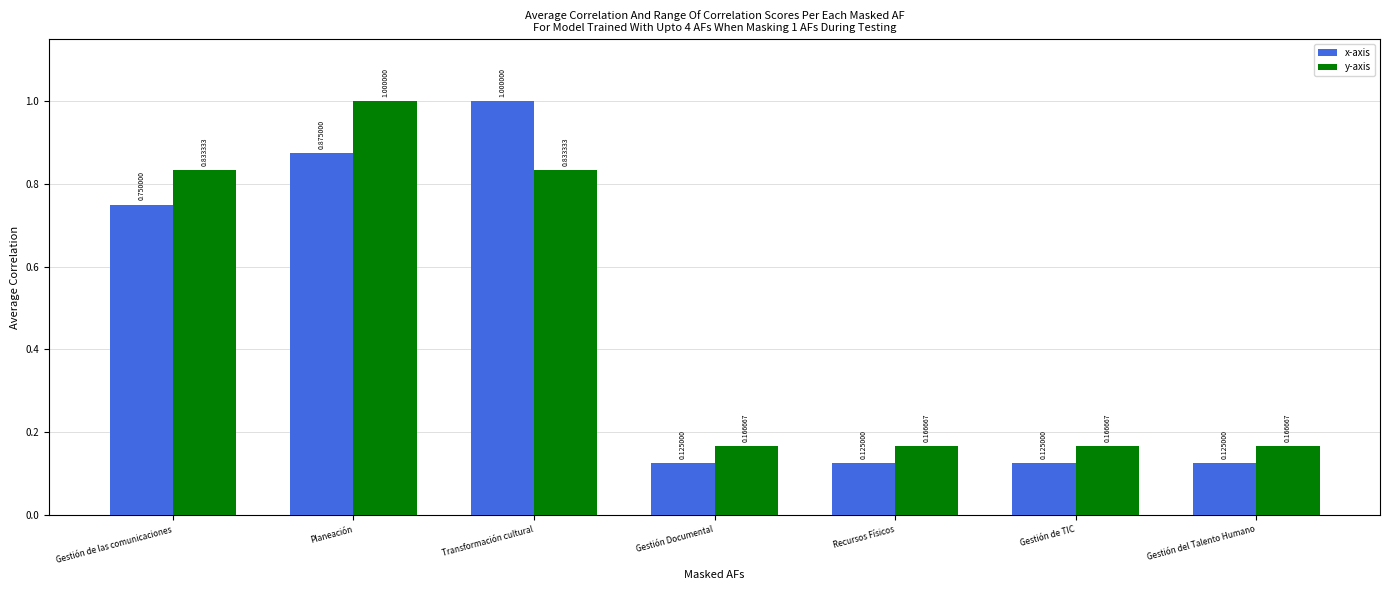

Between Gestión de las comunicaciones and Recursos Físicos, which series saw the biggest shift?

y-axis